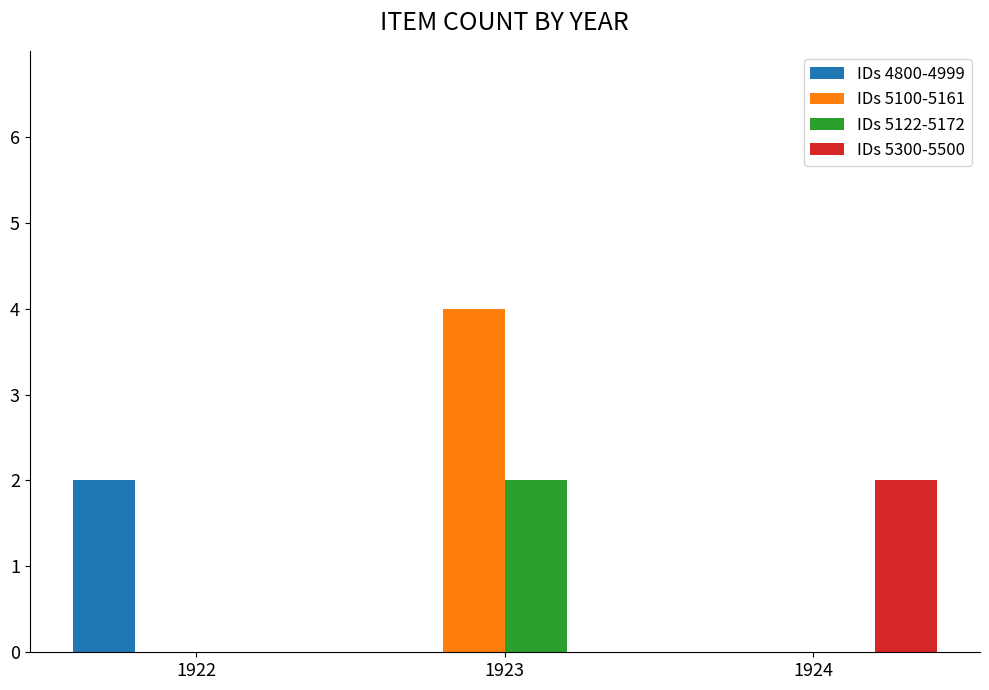

Reading right to left, transcribe all the data shown in this chart.

IDs 4800-4999: 0	0	2
IDs 5100-5161: 0	4	0
IDs 5122-5172: 0	2	0
IDs 5300-5500: 2	0	0